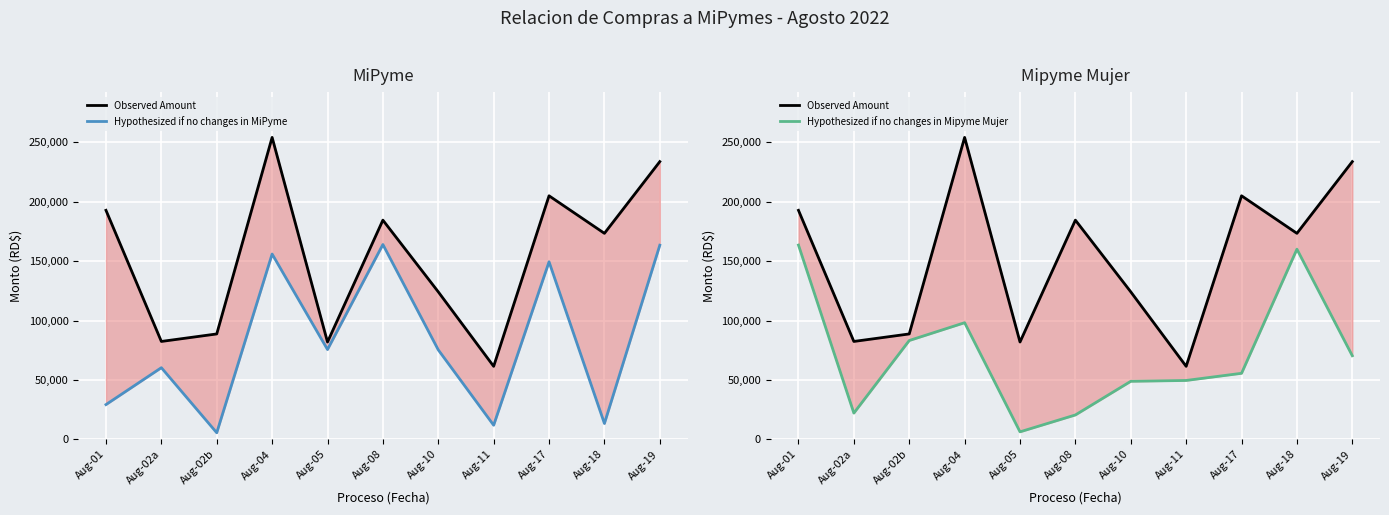

At how many categories does at least one series exceed 195742?

3